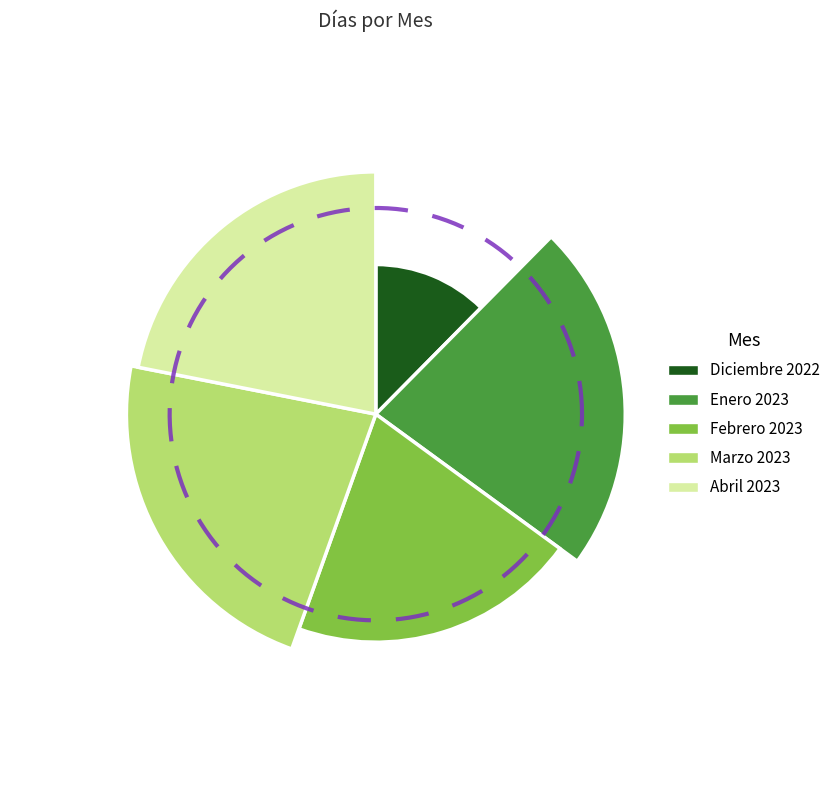

Which has a higher value, Enero 2023 or Abril 2023?

Enero 2023